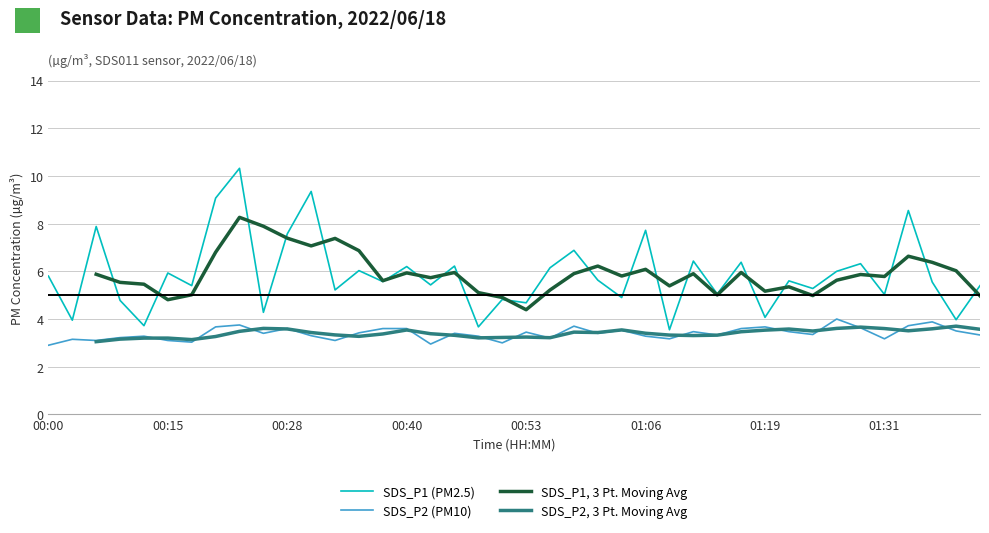

What is the maximum value for SDS_P1 (PM2.5)?

10.3